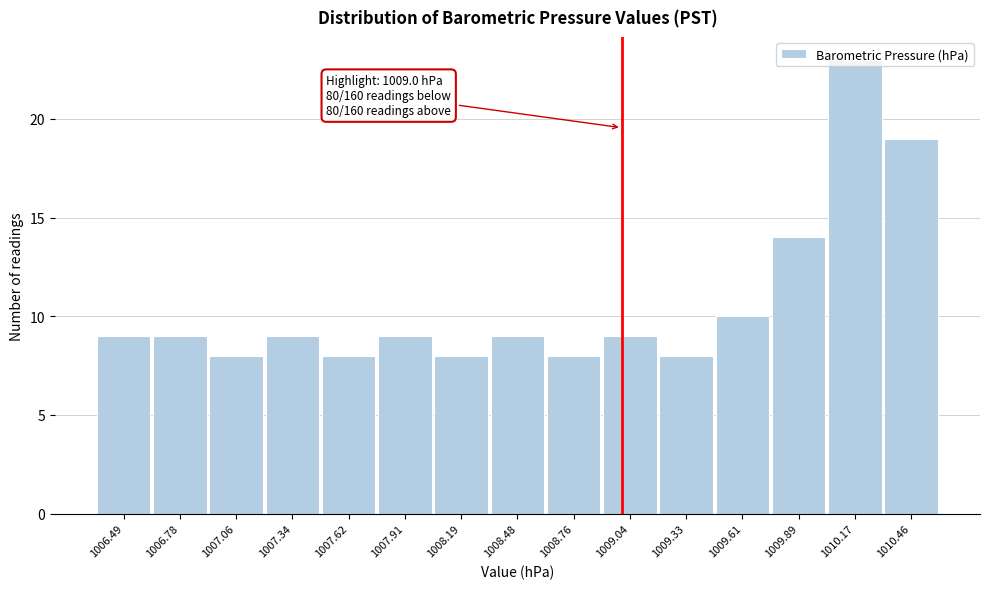

Which range on the x-axis has the tallest bar?

1010.05 to 1010.30